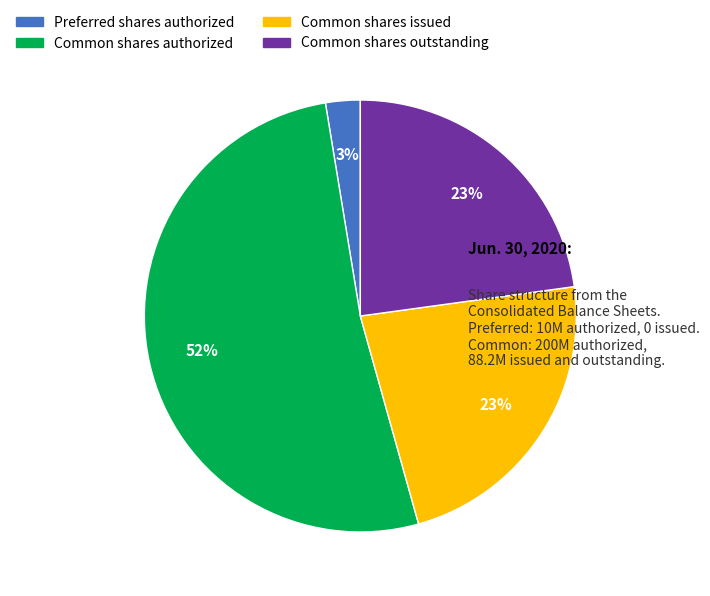

Count the number of slices in the pie.

4